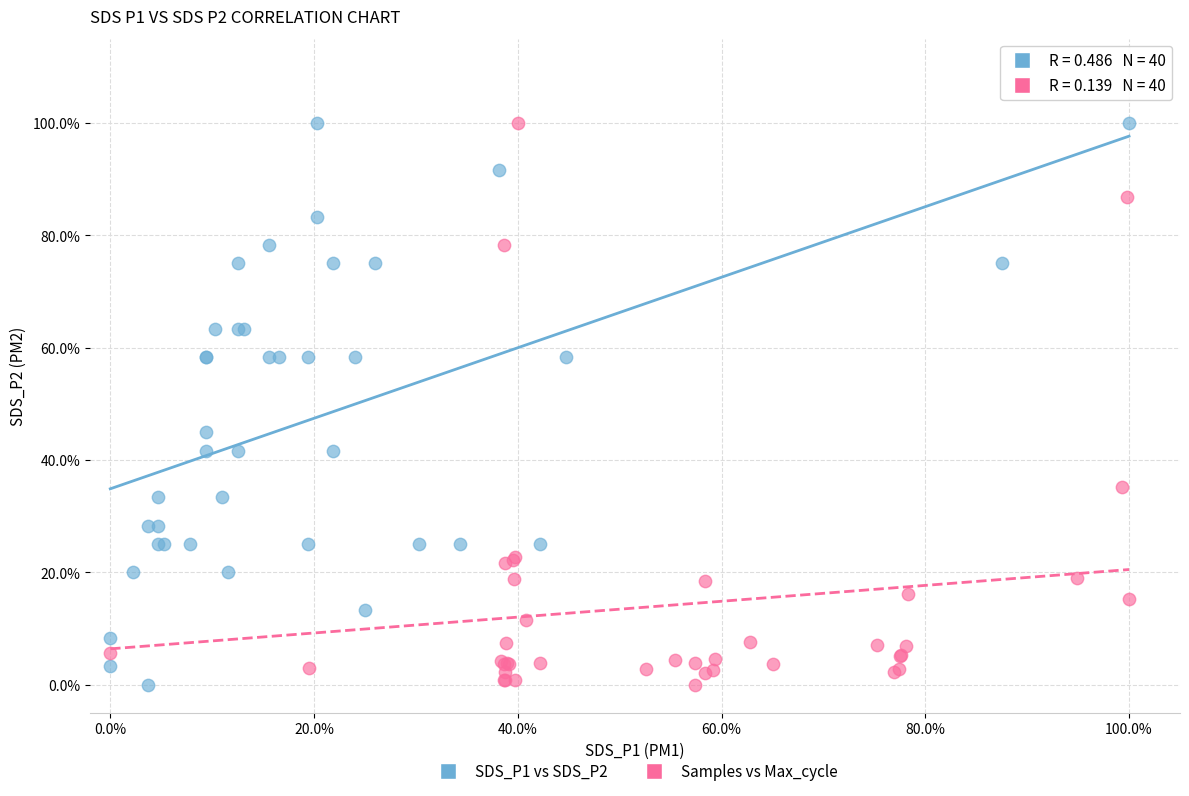

What are all the series names shown in the legend?

SDS_P1 vs SDS_P2, Samples vs Max_cycle